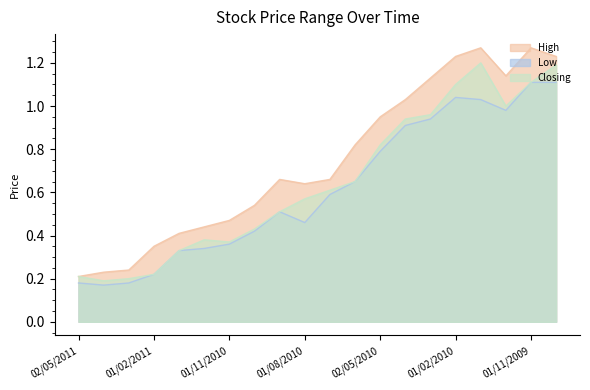

The High series shows 0.2 at 01/09/2010. True or false?

False